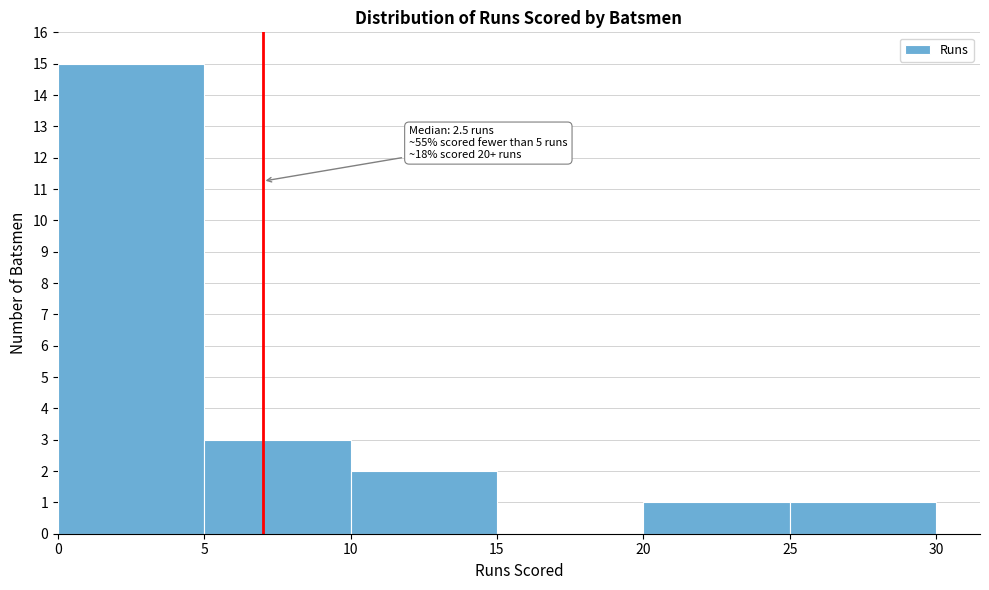

Which range on the x-axis has the tallest bar?

0 to 5